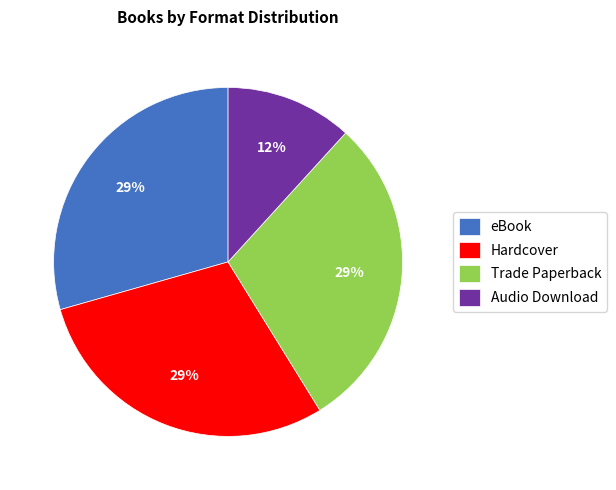

Does Hardcover account for over 50% of the chart?

No